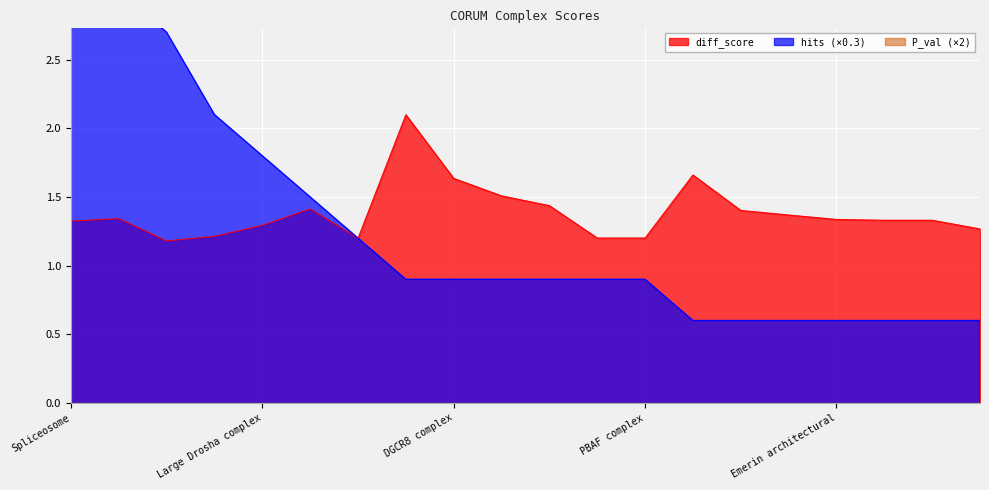

Between snRNP-free U1A and Emerin complex 25, which is larger?

Emerin complex 25